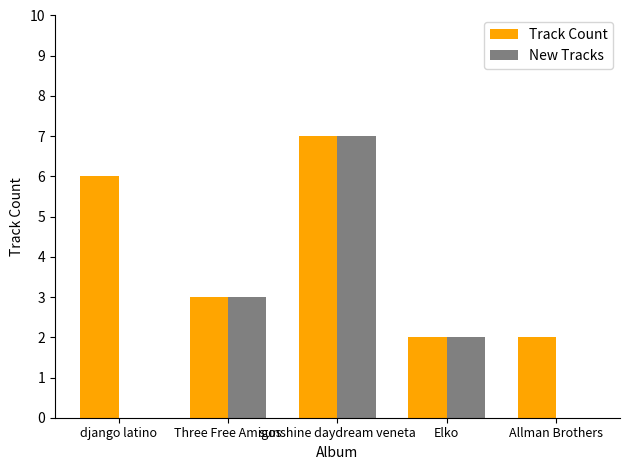

Reading left to right, list all the values displayed in this chart.

Track Count: 6	3	7	2	2
New Tracks: 0	3	7	2	0